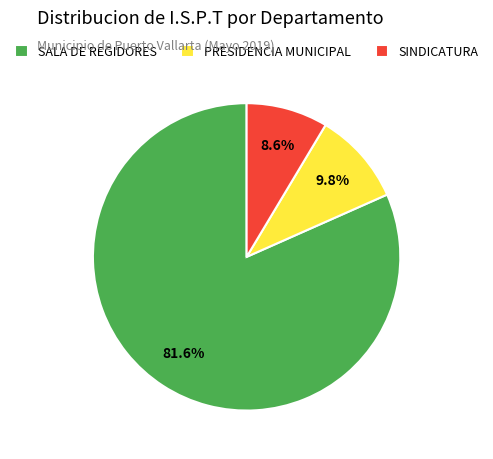

Count the number of slices in the pie.

3